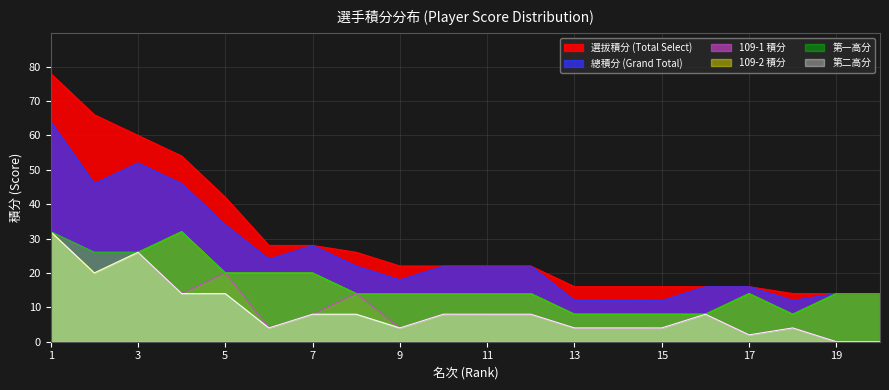

True or false: col_9 has more than 2 points higher than both neighbors.

False